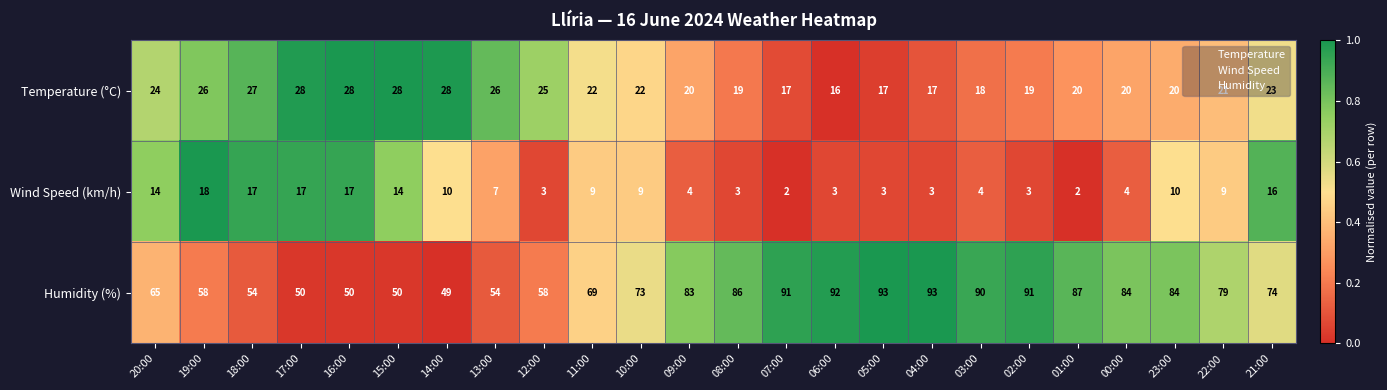

At which category is the sum across all series the highest?

23:00